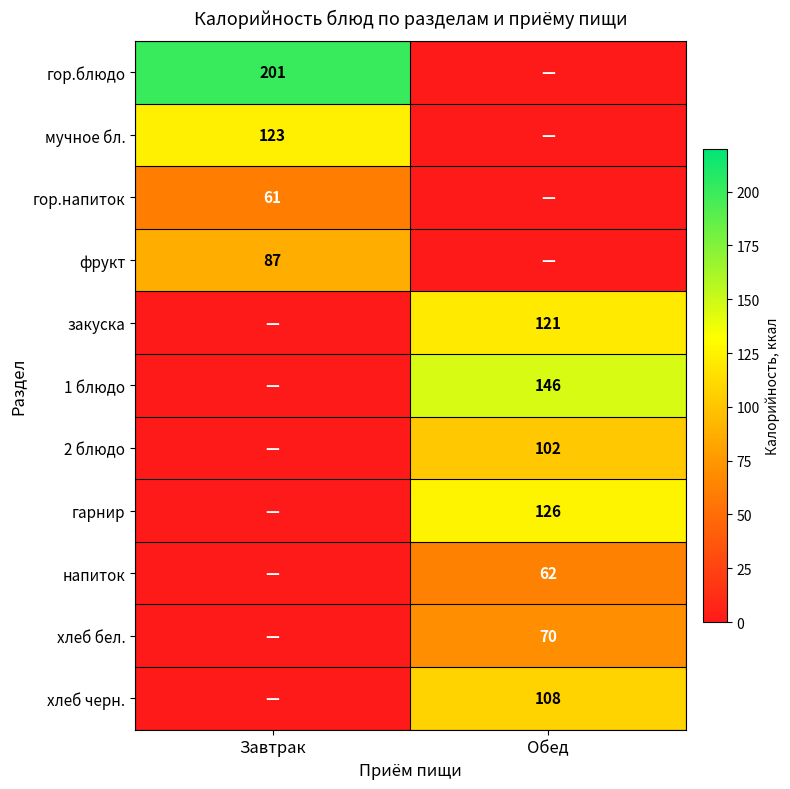

Is it true that мучное бл. equals 123 at Завтрак?

True